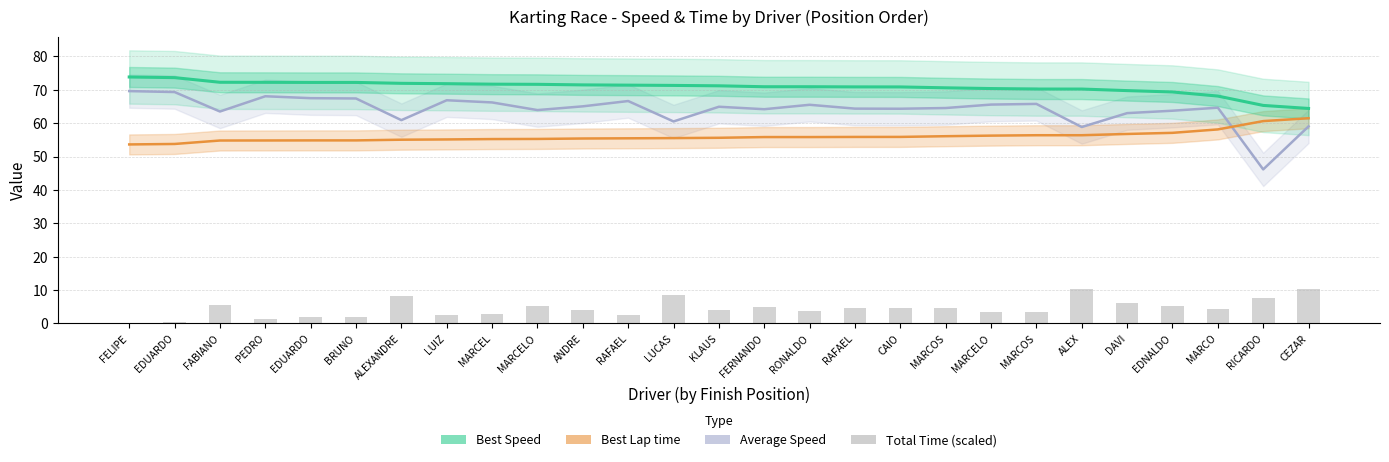

Between ALEXANDRE and EDUARDO, which is larger?

ALEXANDRE